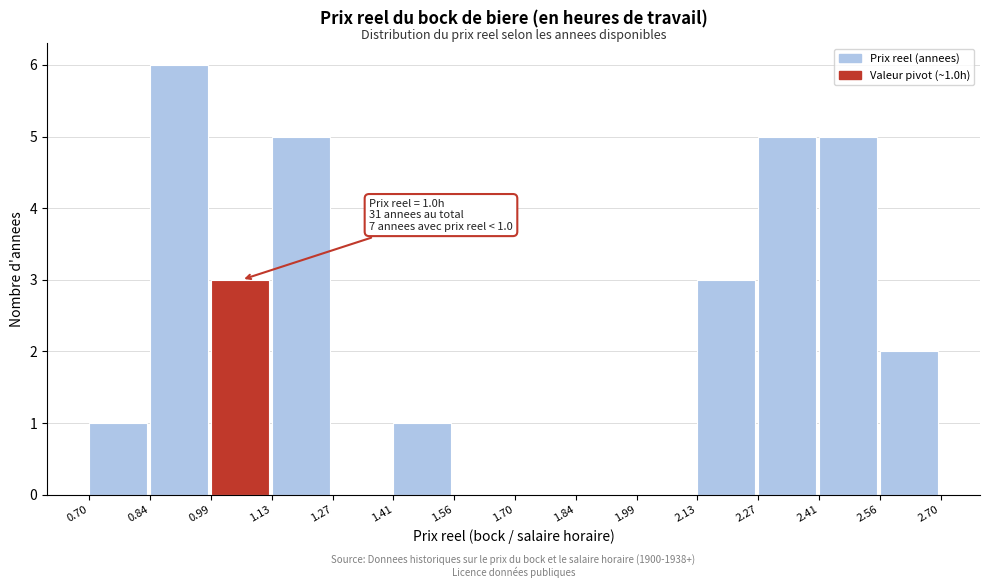

Which range on the x-axis has the tallest bar?

0.84 to 0.99